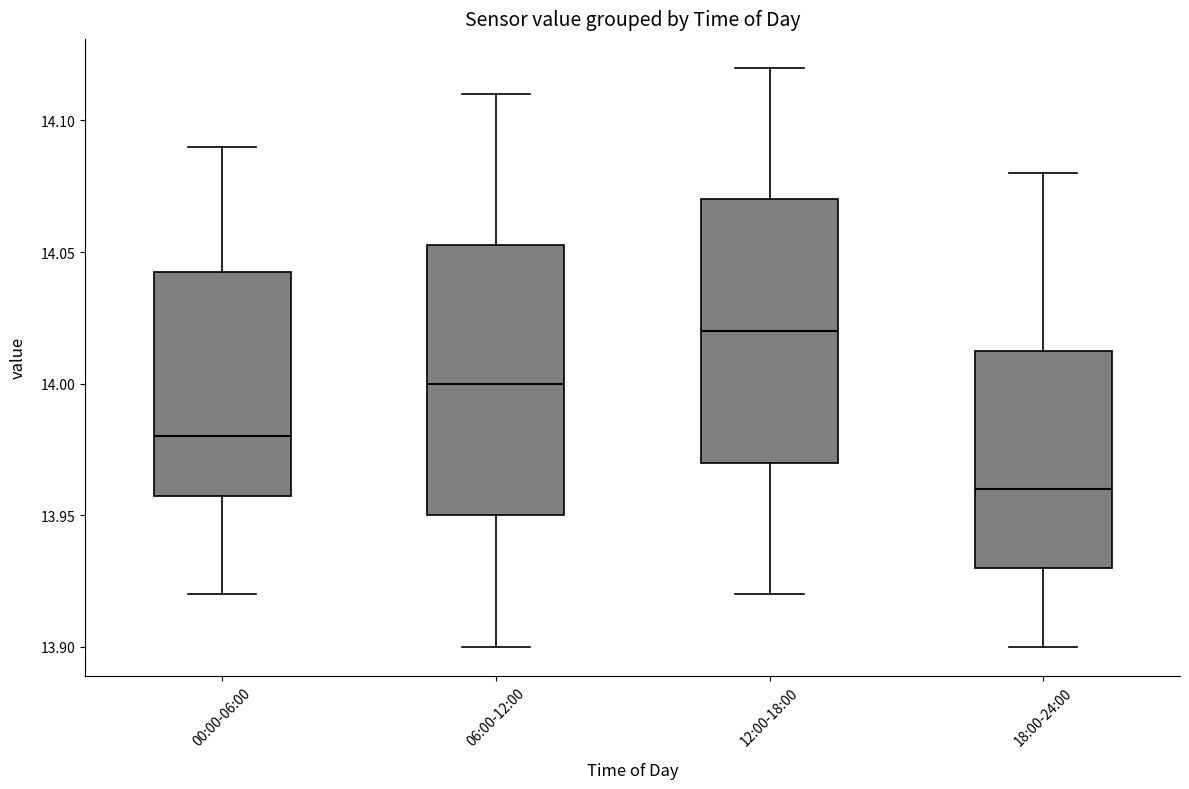

Where is the upper edge of the box for 00:00-06:00 on the y-axis? The values are not printed on the chart, so give them approximately, as read against the axis.

14.045